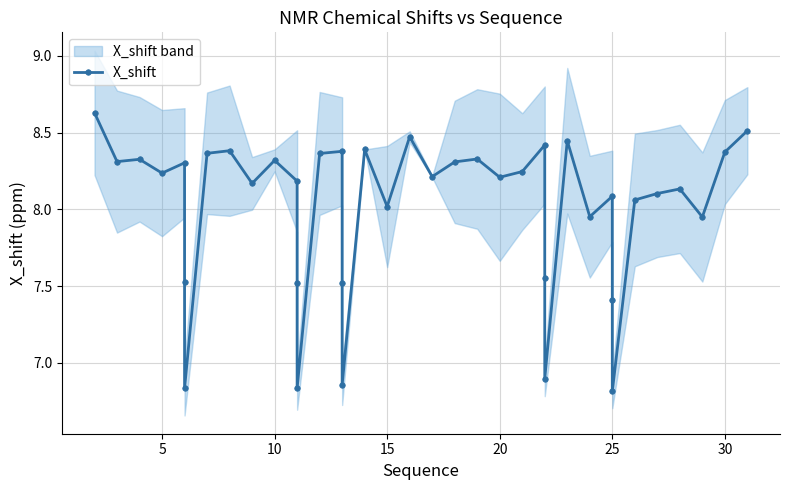

What is the value of the 25th point from the left?

8.2